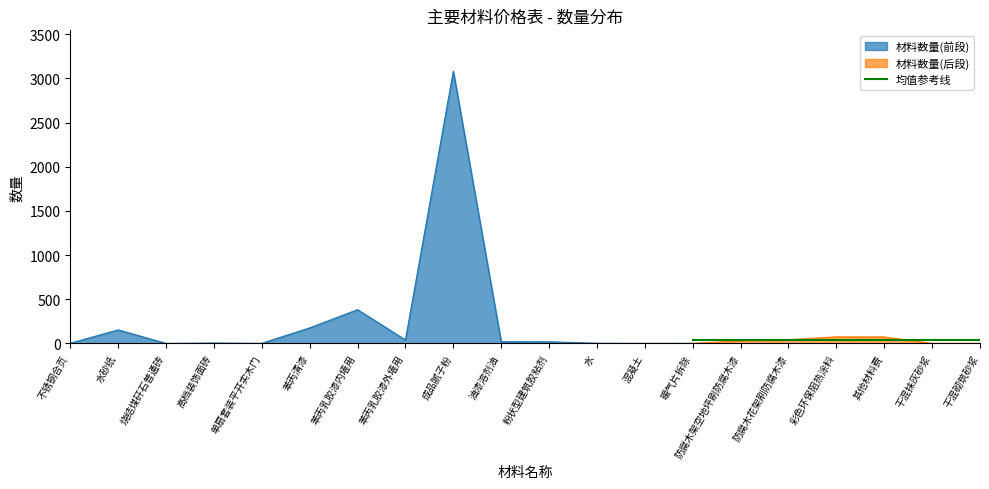

What is the label of the 15th point from the left?

防腐木架空地坪刷防腐木漆